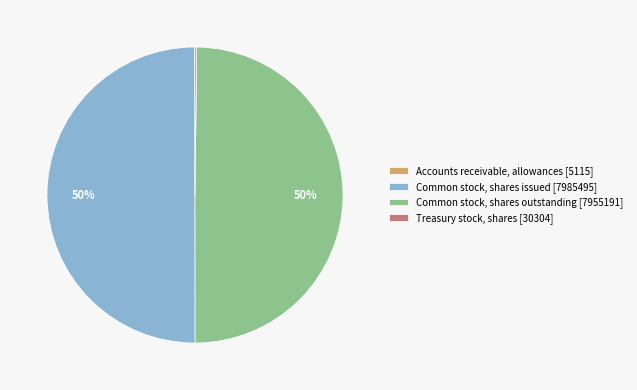

What is the ratio of the value at Common stock, shares outstanding [7955191] to the value at Common stock, shares issued [7985495]?

1.0